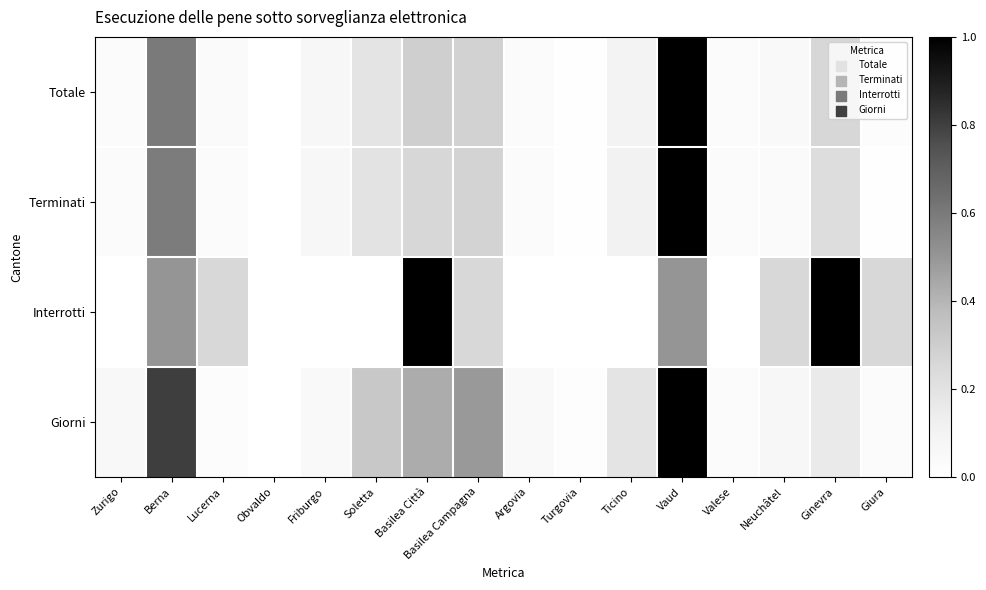

Rank the series at Giura from lowest to highest value.

Terminati, Totale, Giorni, Interrotti